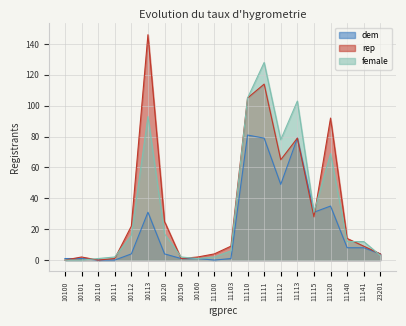

At which label does rep first exceed 14?

10112